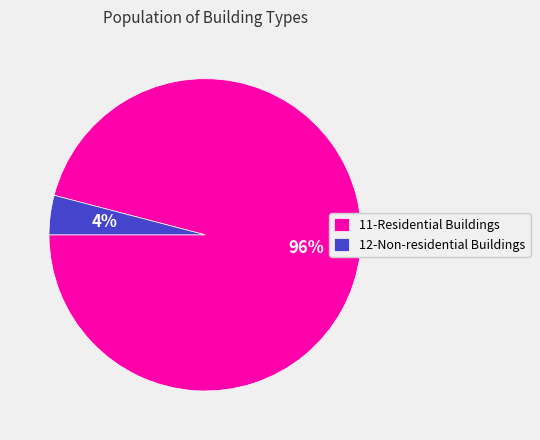

Between 11-Residential Buildings and 12-Non-residential Buildings, which is larger?

11-Residential Buildings